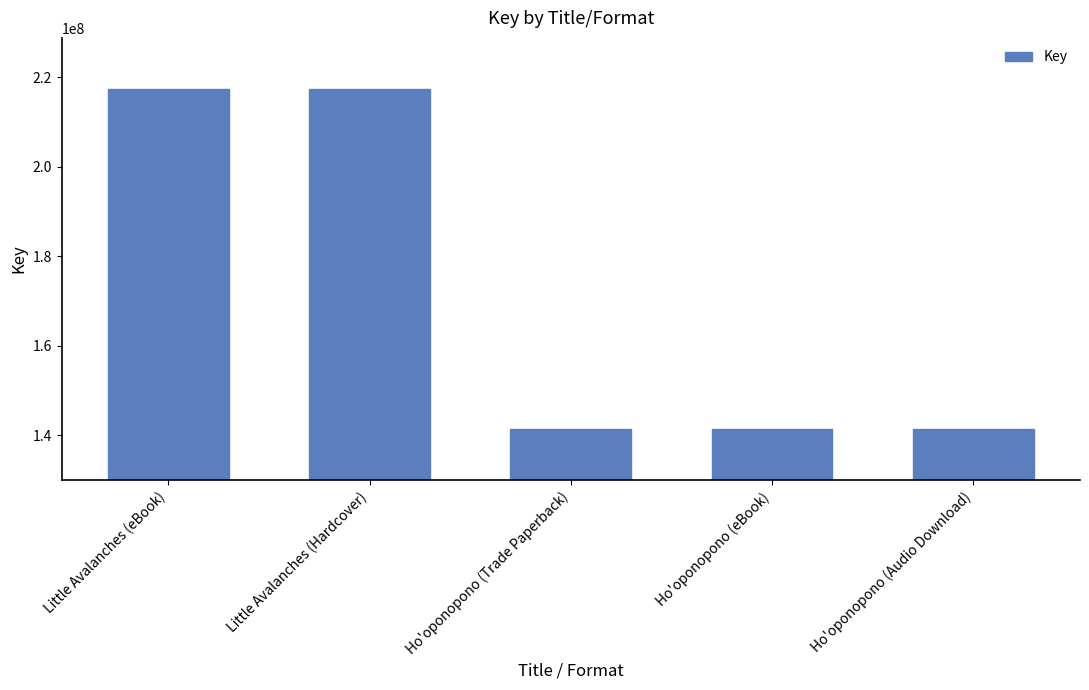

What is the label of the 5th bar from the right?

Little Avalanches (eBook)